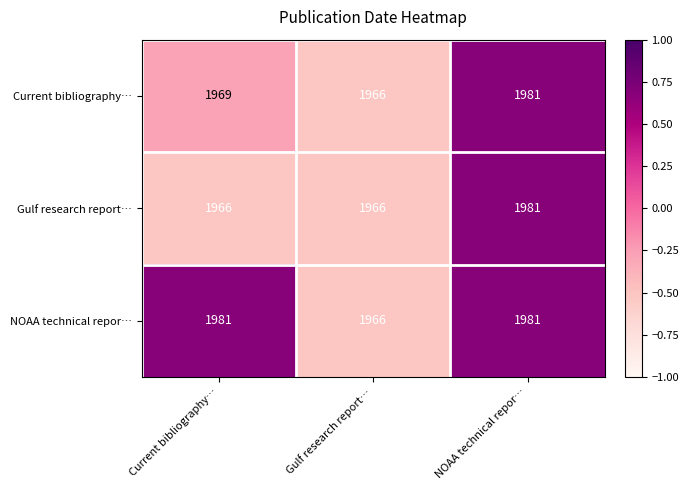

Reading left to right, extract all data points from this chart.

Current bibliography…: 1969	1966	1981
Gulf research report…: 1966	1966	1981
NOAA technical repor…: 1981	1966	1981